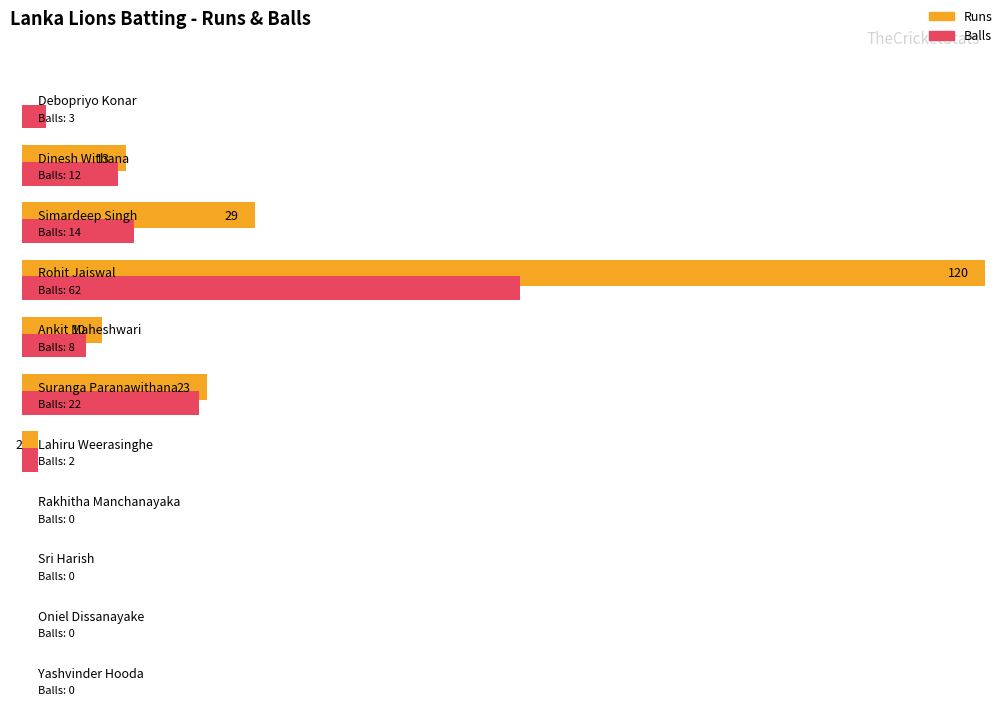

Is it true that Runs equals 38 at Sri Harish?

False